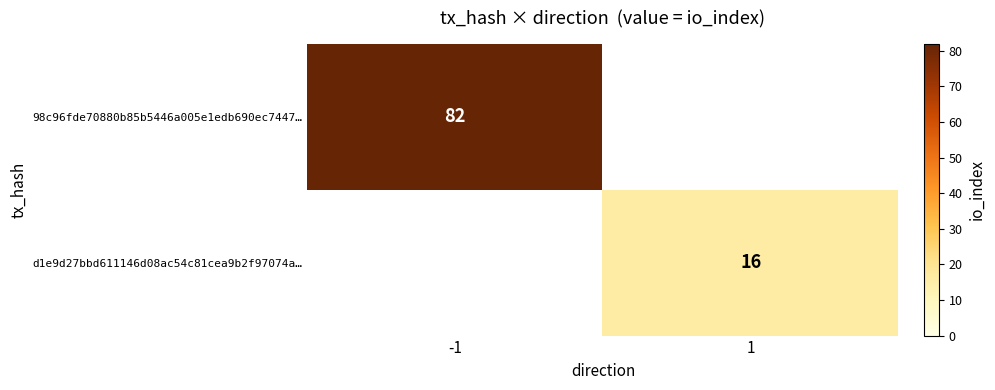

The 98c96fde70880b85b5446a005e1edb690ec7447… series shows 124 at -1. True or false?

False